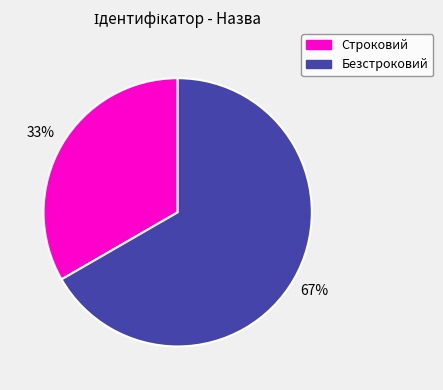

What is the smallest slice in the pie chart?

Строковий